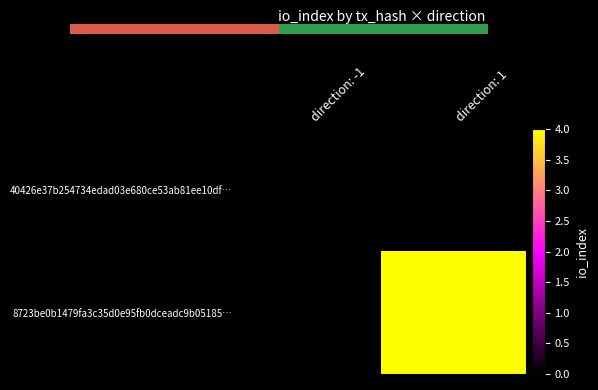

Rank the categories by 40426e37b254734edad03e680ce53ab81ee10df… value from highest to lowest.

direction: -1, direction: 1